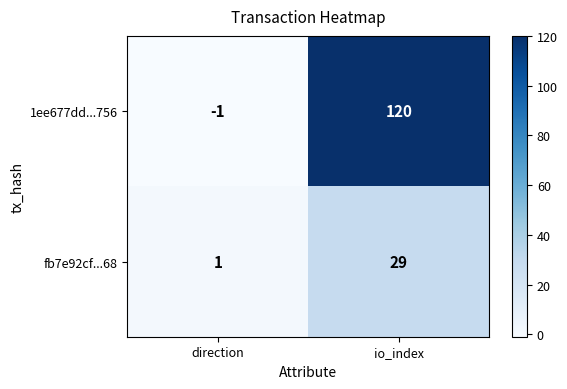

What is the maximum value for 1ee677dd...756?

120